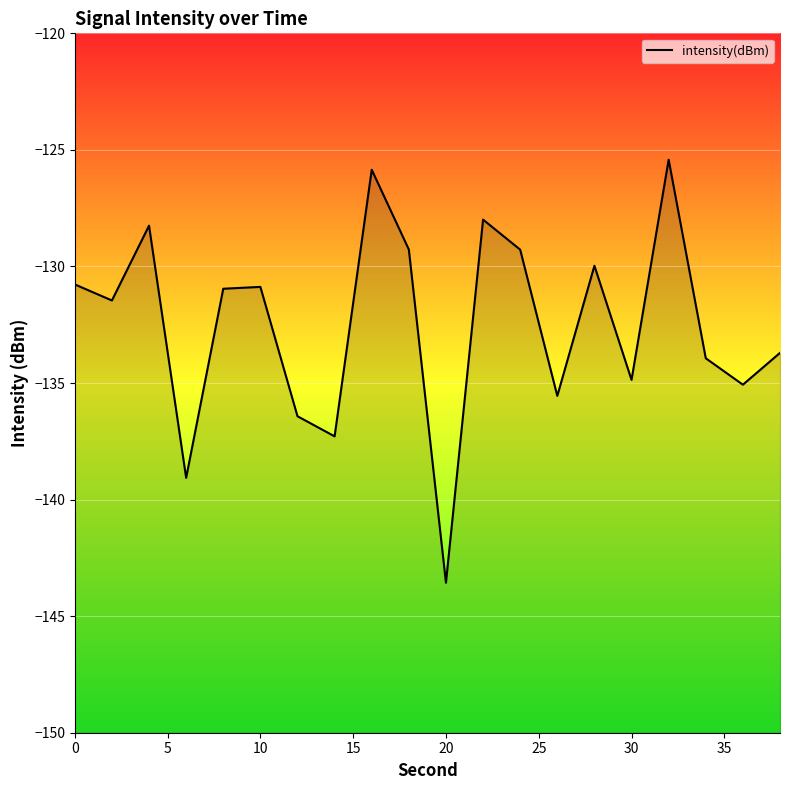

Reading left to right, extract all data points from this chart.

-130.8	-131.5	-128.3	-139.1	-131.0	-130.9	-136.4	-137.3	-125.9	-129.3	-143.6	-128.0	-129.3	-135.6	-130.0	-134.9	-125.4	-133.9	-135.1	-133.7